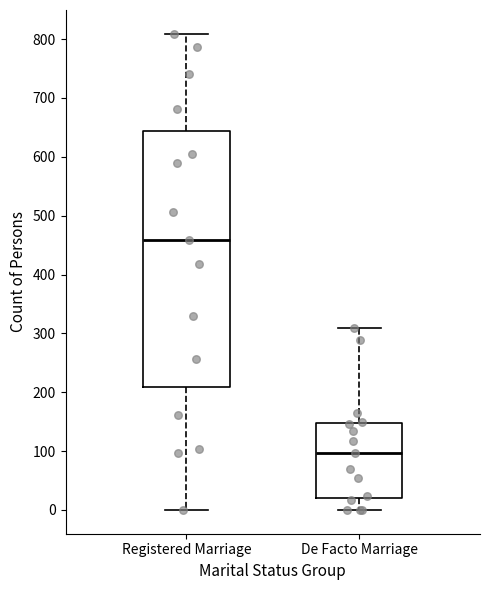

Where does the lower whisker of the box for Registered Marriage end on the y-axis? The values are not printed on the chart, so give them approximately, as read against the axis.

0